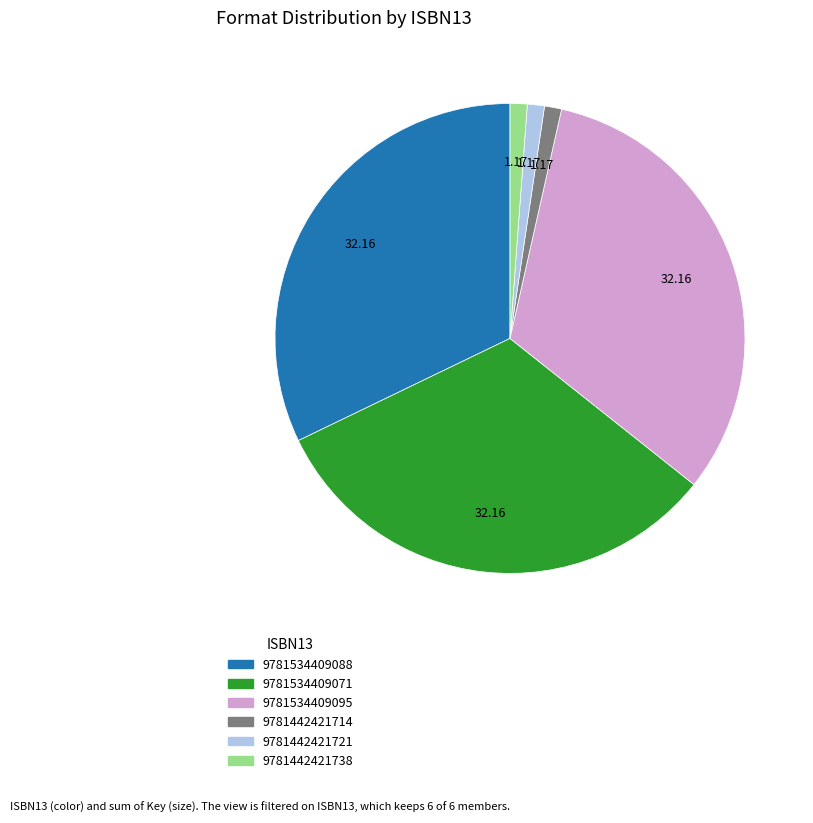

What is the ratio of the value at 9781442421738 to the value at 9781442421714?

1.0